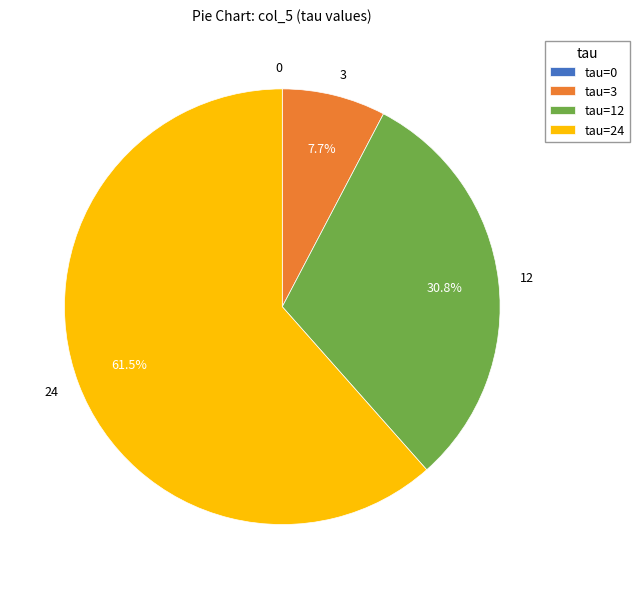

Is there any slice that represents more than half of the pie?

Yes